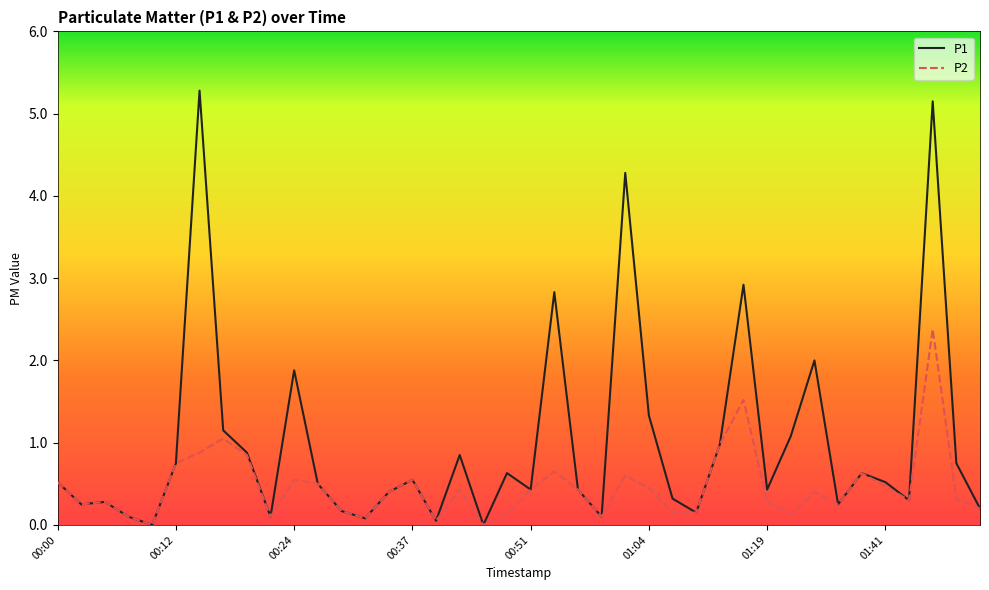

Does the chart display data point markers on the line(s)?

No